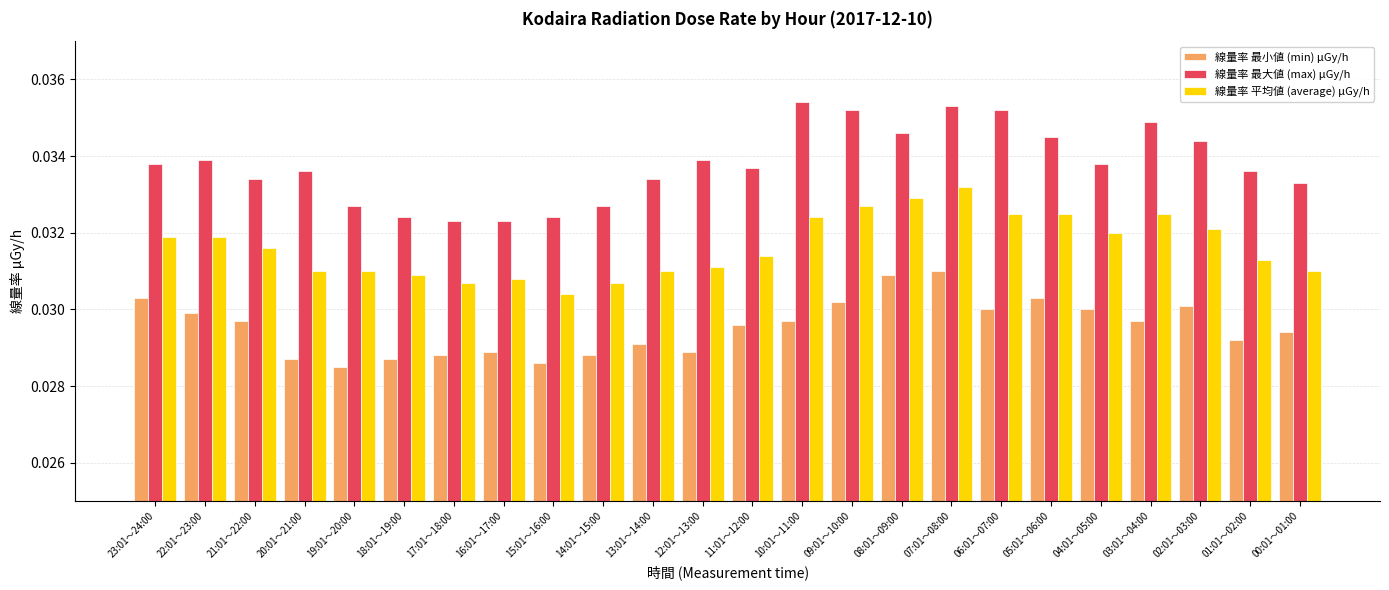

What is the label of the 3rd bar from the right?

02:01～03:00